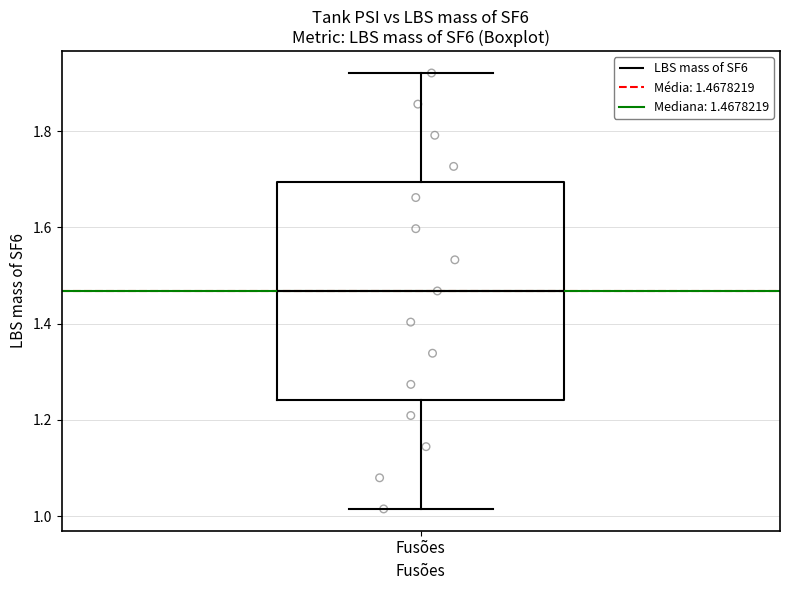

Read this box plot against the y-axis: the position of the median line, the range covered by the box, and the ends of both whiskers. The values are not printed on the chart, so give them approximately, as read against the axis.

median 1.46, box 1.24 to 1.70, whiskers 1.02 to 1.92